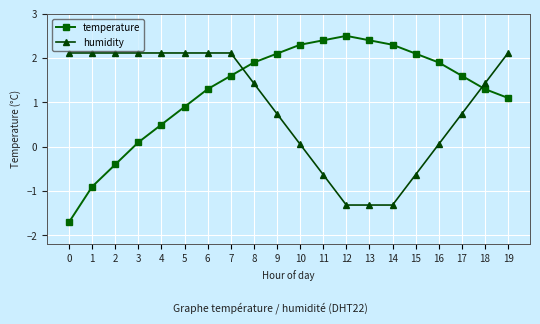

Is the value of temperature at 2 greater than the value of humidity at 10?

No